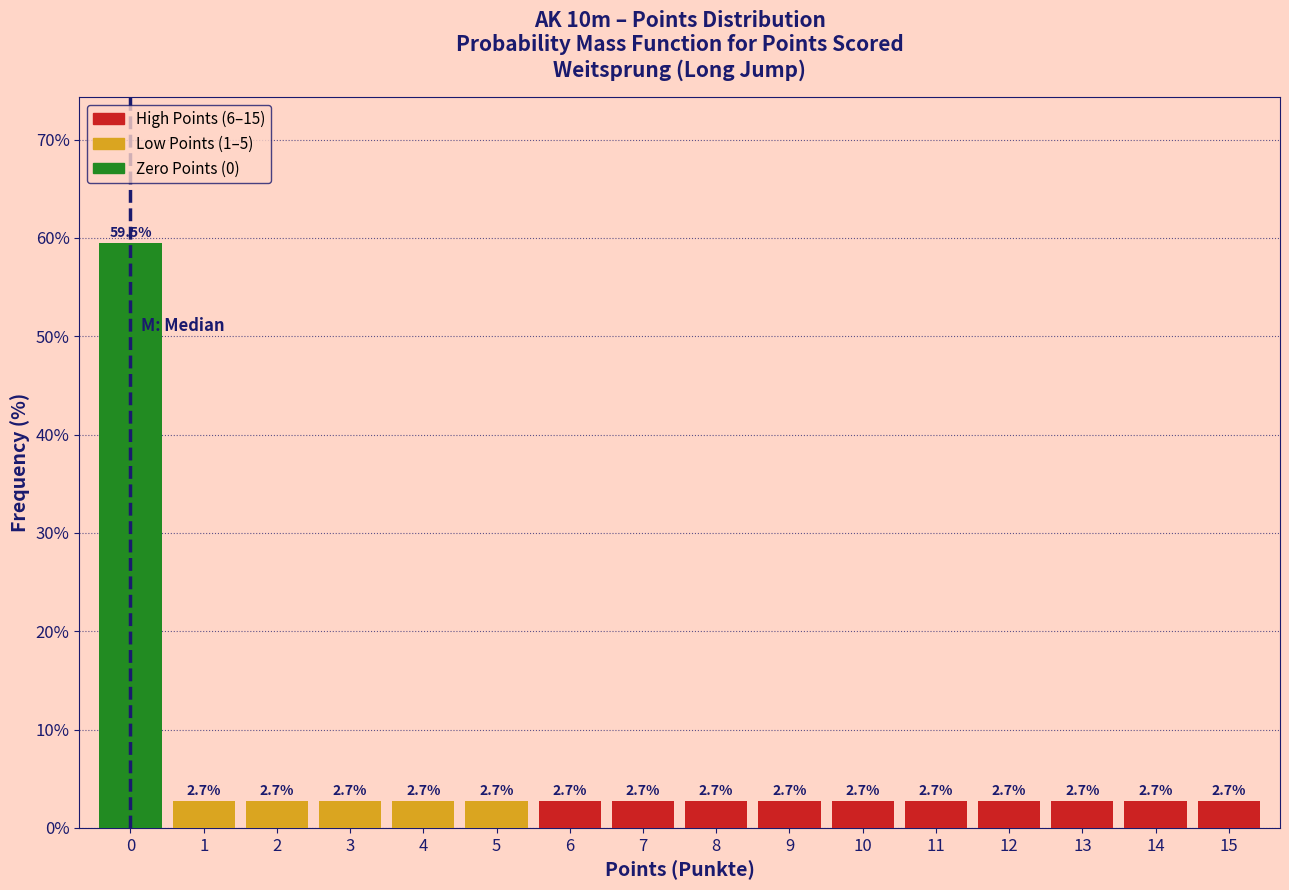

Reading left to right, list all the values displayed in this chart.

59.5	2.7	2.7	2.7	2.7	2.7	2.7	2.7	2.7	2.7	2.7	2.7	2.7	2.7	2.7	2.7